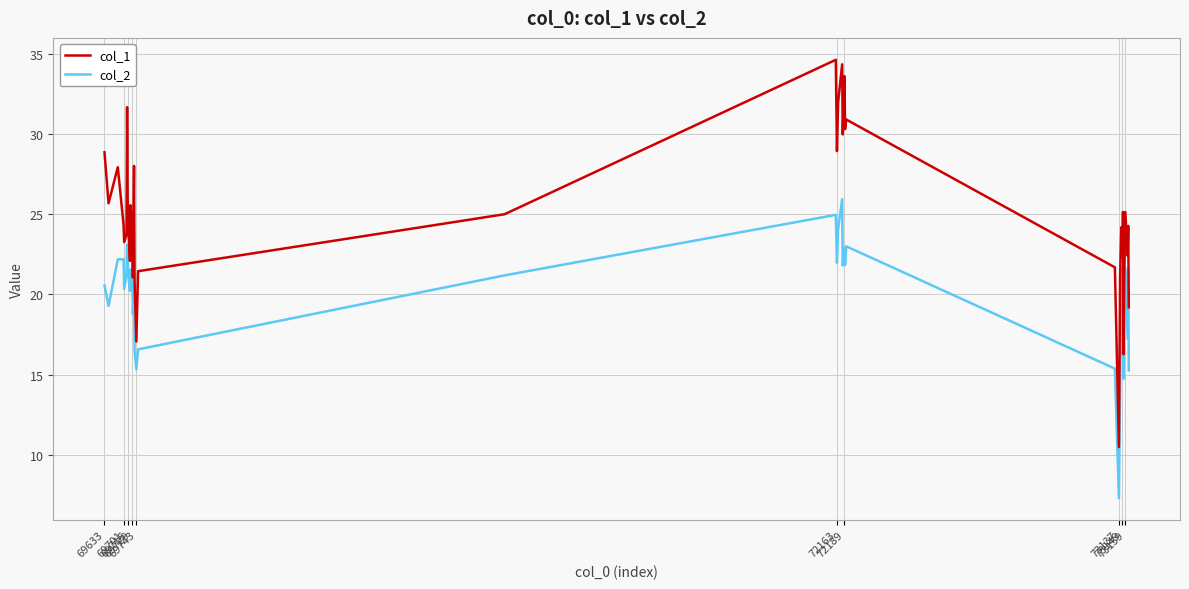

In col_2, how many points are lower than both neighbors (excluding endpoints)?

12